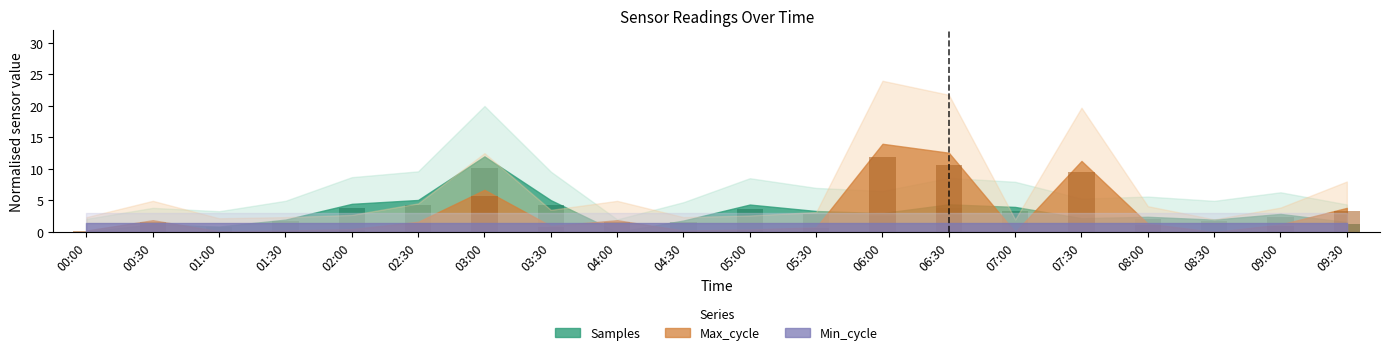

Is it true that Samples equals 4.3 at 02:30?

True